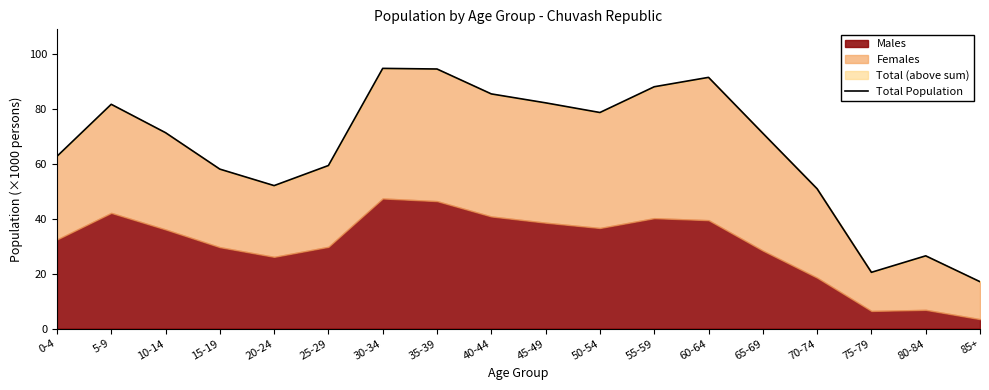

What is the change in value from 25-29 to 50-54?

+19.3